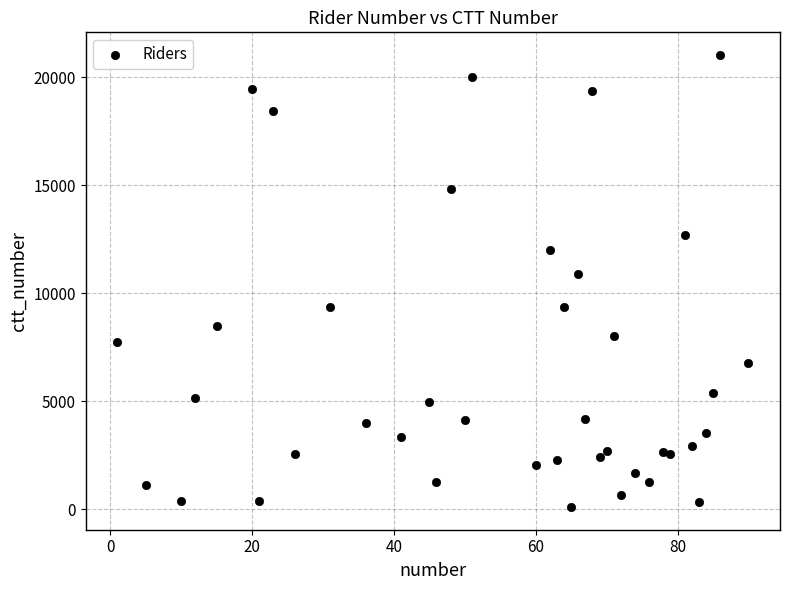

What Y value in the scatter plot is closest to 10565?

10871